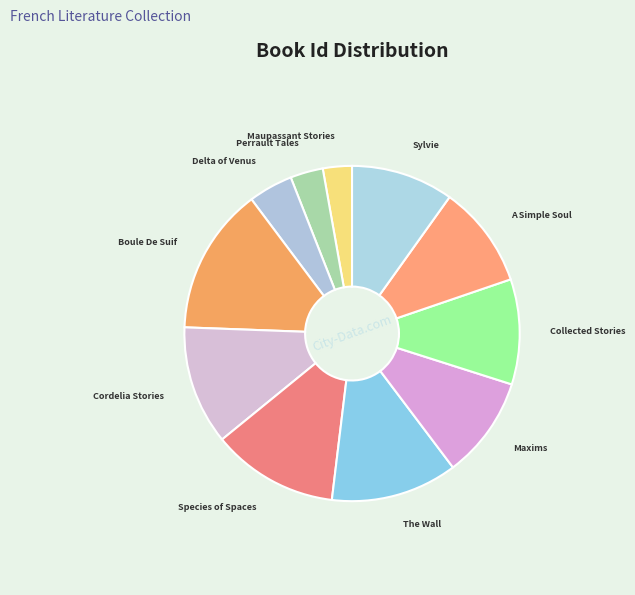

Approximately how many times larger is the value at Sylvie compared to Collected Stories?

1.0